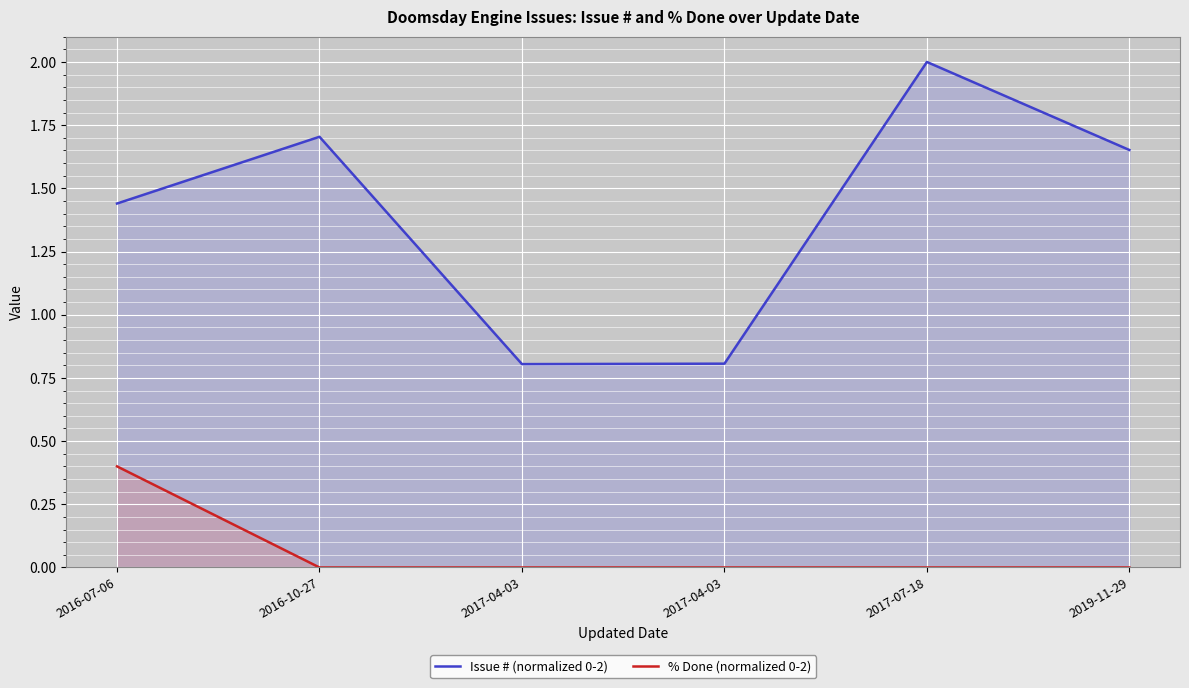

What is the sum of all Issue # (normalized 0-2) values?

8.4